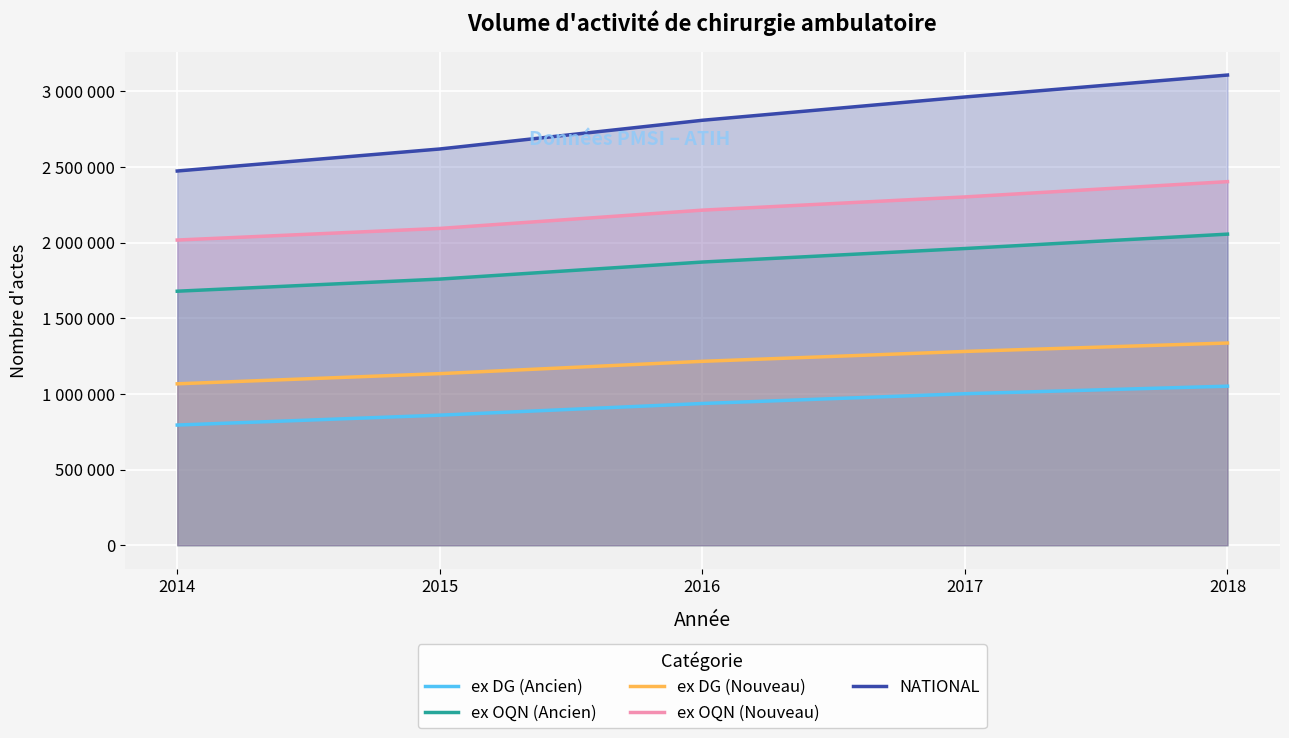

True or false: ex OQN (Ancien) has a value of 2898793 at 2018.

False